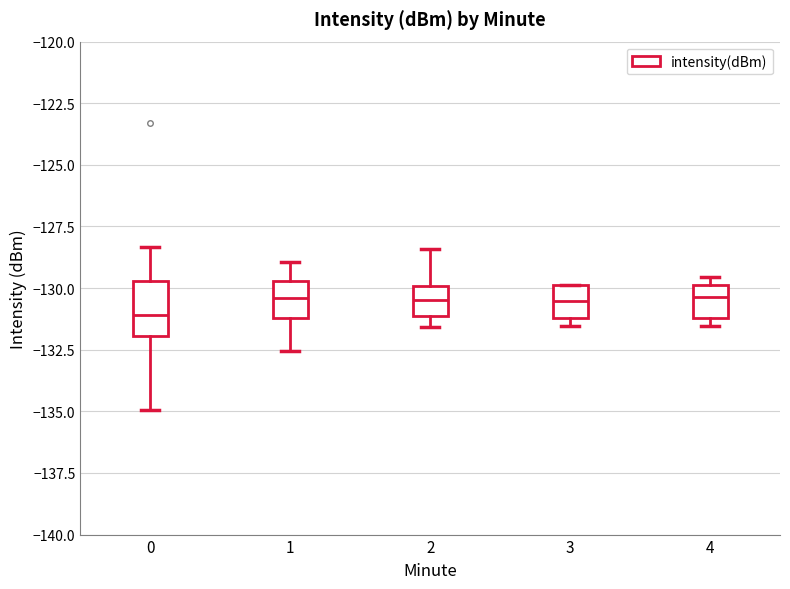

Reading left to right, transcribe this box plot: for each box, give where its median line is, the range the box spans, and where its two whiskers end, as read against the y-axis. The values are not printed on the chart, so give them approximately, as read against the axis.

0: median -131.0, box -132.0 to -129.5, whiskers -135.0 to -128.5
1: median -130.5, box -131.0 to -129.5, whiskers -132.5 to -129.0
2: median -130.5, box -131.0 to -130.0, whiskers -131.5 to -128.5
3: median -130.5, box -131.0 to -130.0, whiskers -131.5 to -130.0
4: median -130.5, box -131.0 to -130.0, whiskers -131.5 to -129.5